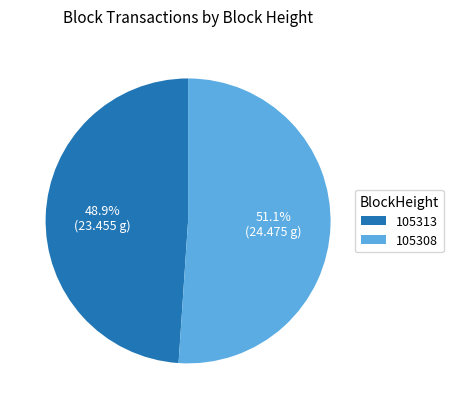

To the nearest percent, what is the combined percentage of 105313 and 105308?

100%